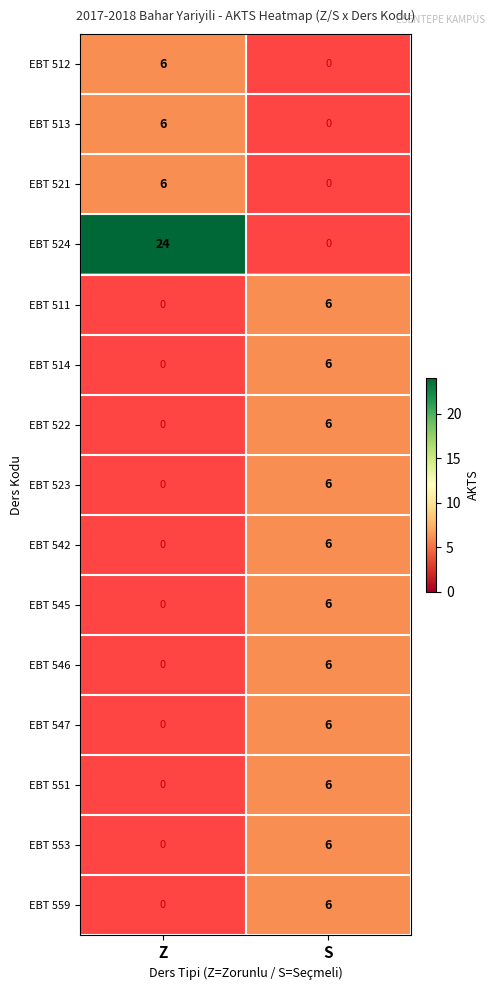

What is the greatest value displayed?

24.0